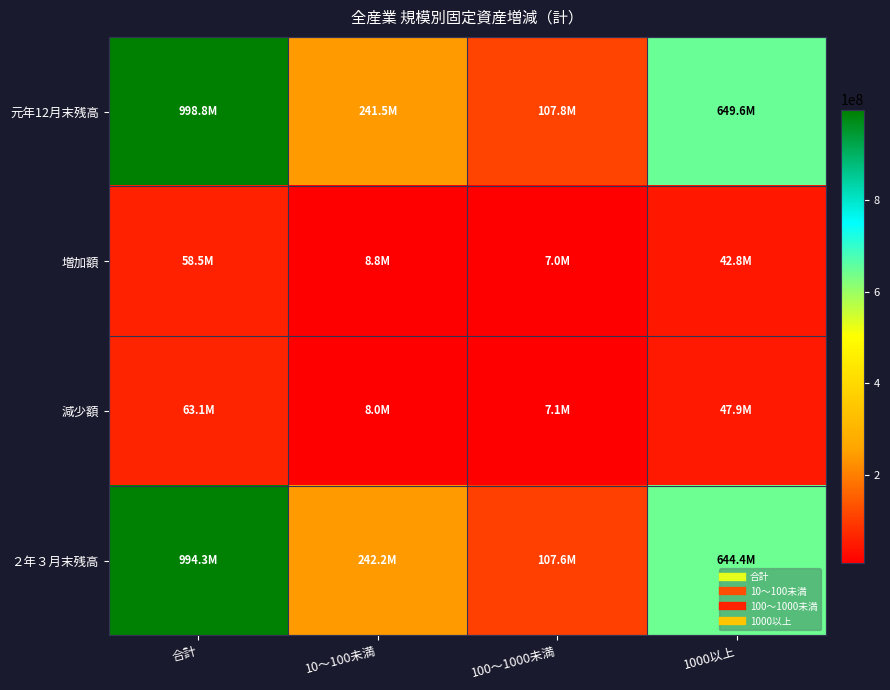

How many categories are shown in the chart?

4